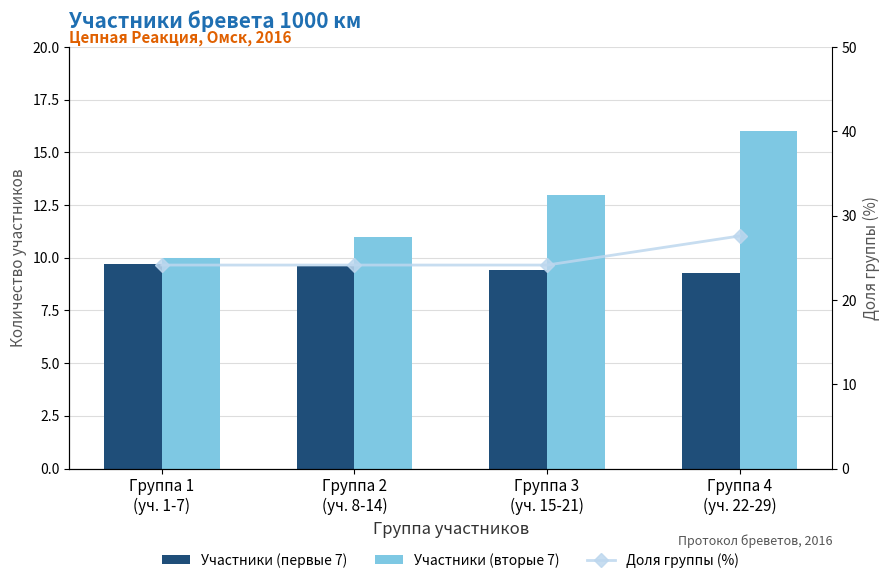

What is the approximate value of Доля группы (%) at Группа 1
(уч. 1-7)?

24.1